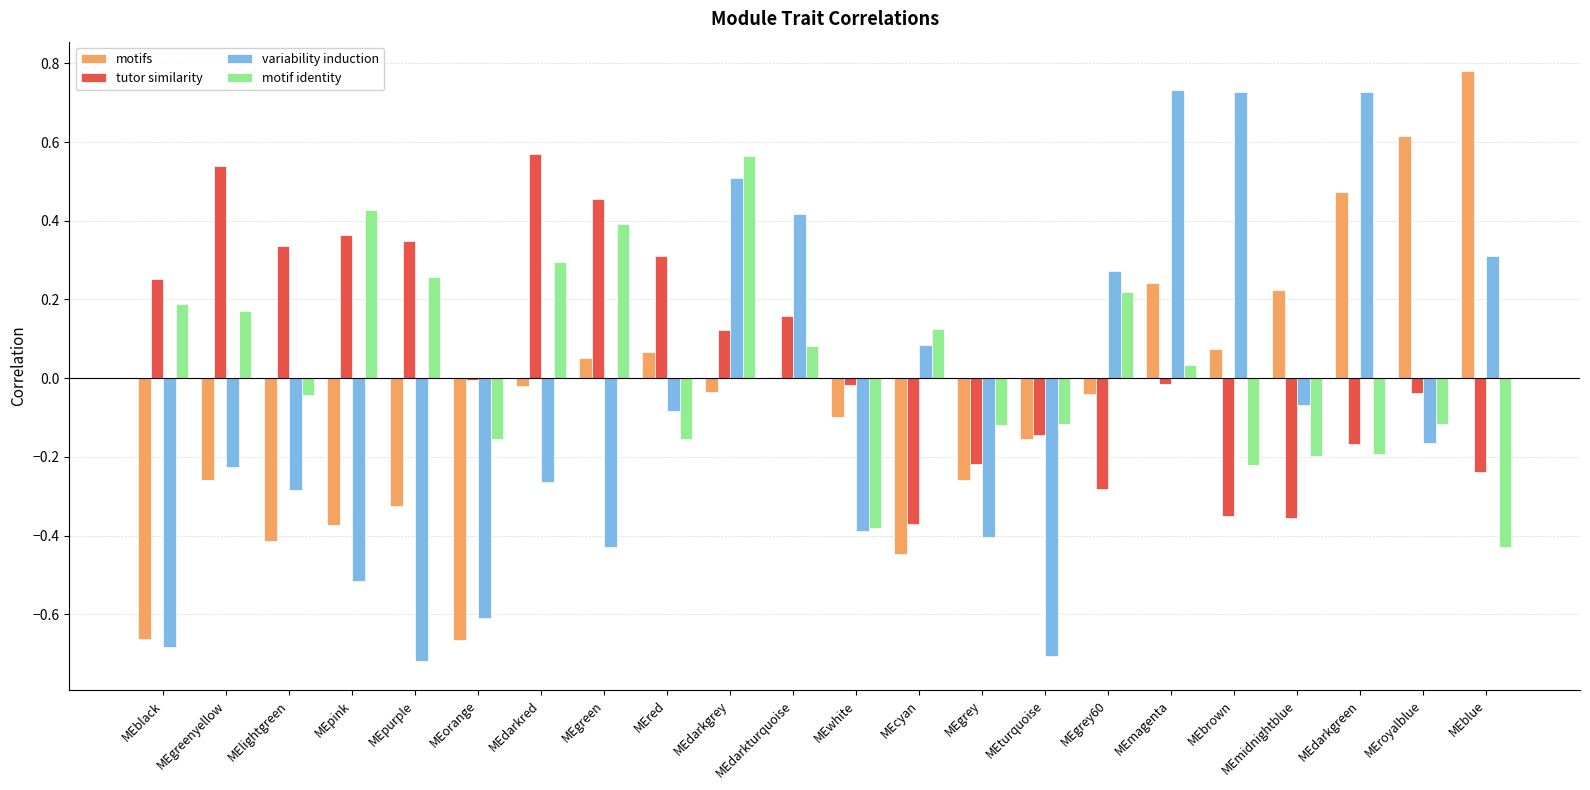

Which category has the highest value in the motif identity series?

MEdarkgrey